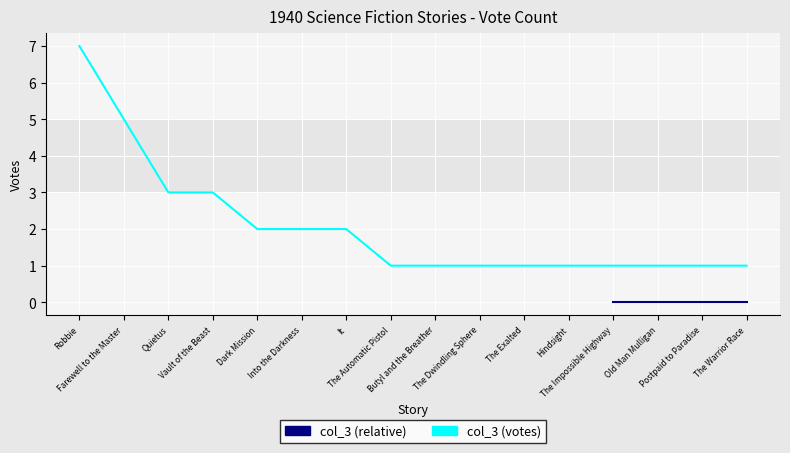

List the labels in order of value, smallest first.

The Automatic Pistol, Butyl and the Breather, The Dwindling Sphere, The Exalted, Hindsight, The Impossible Highway, Old Man Mulligan, Postpaid to Paradise, The Warrior Race, Dark Mission, Into the Darkness, It, Quietus, Vault of the Beast, Farewell to the Master, Robbie